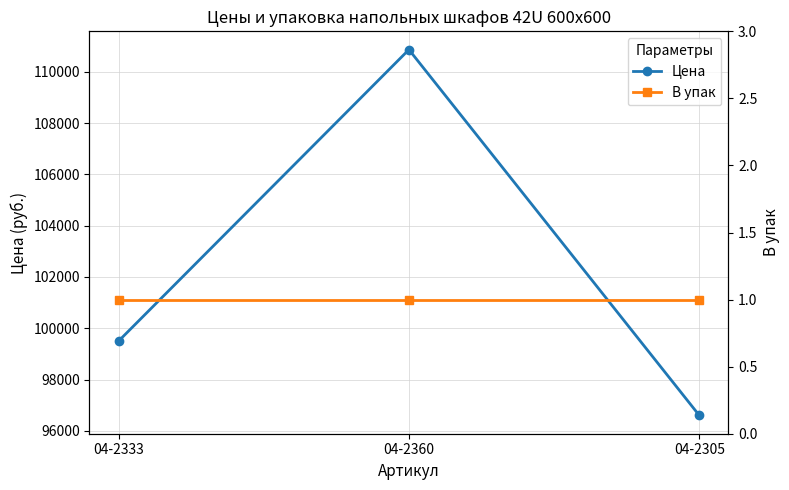

What is the maximum value shown in the chart?

110862.0